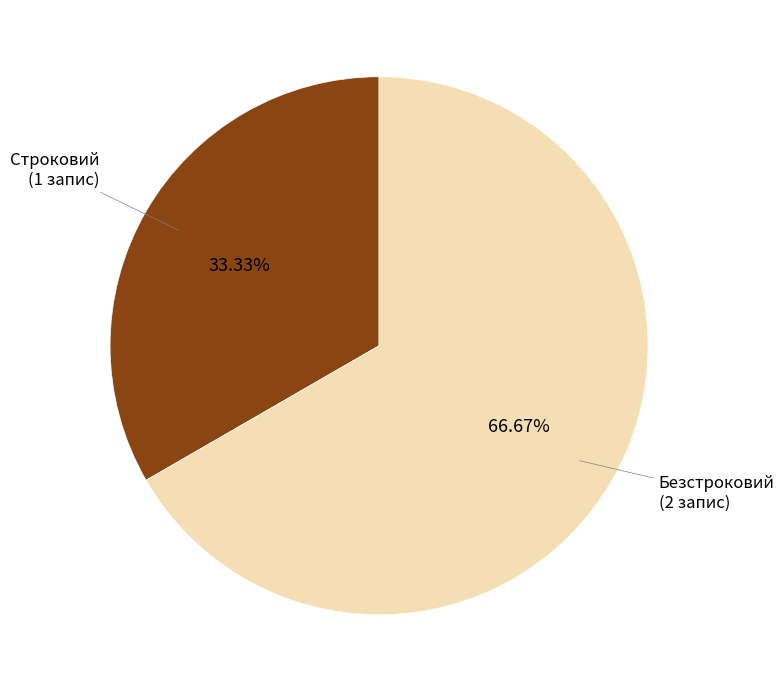

Is there any slice that represents more than half of the pie?

Yes